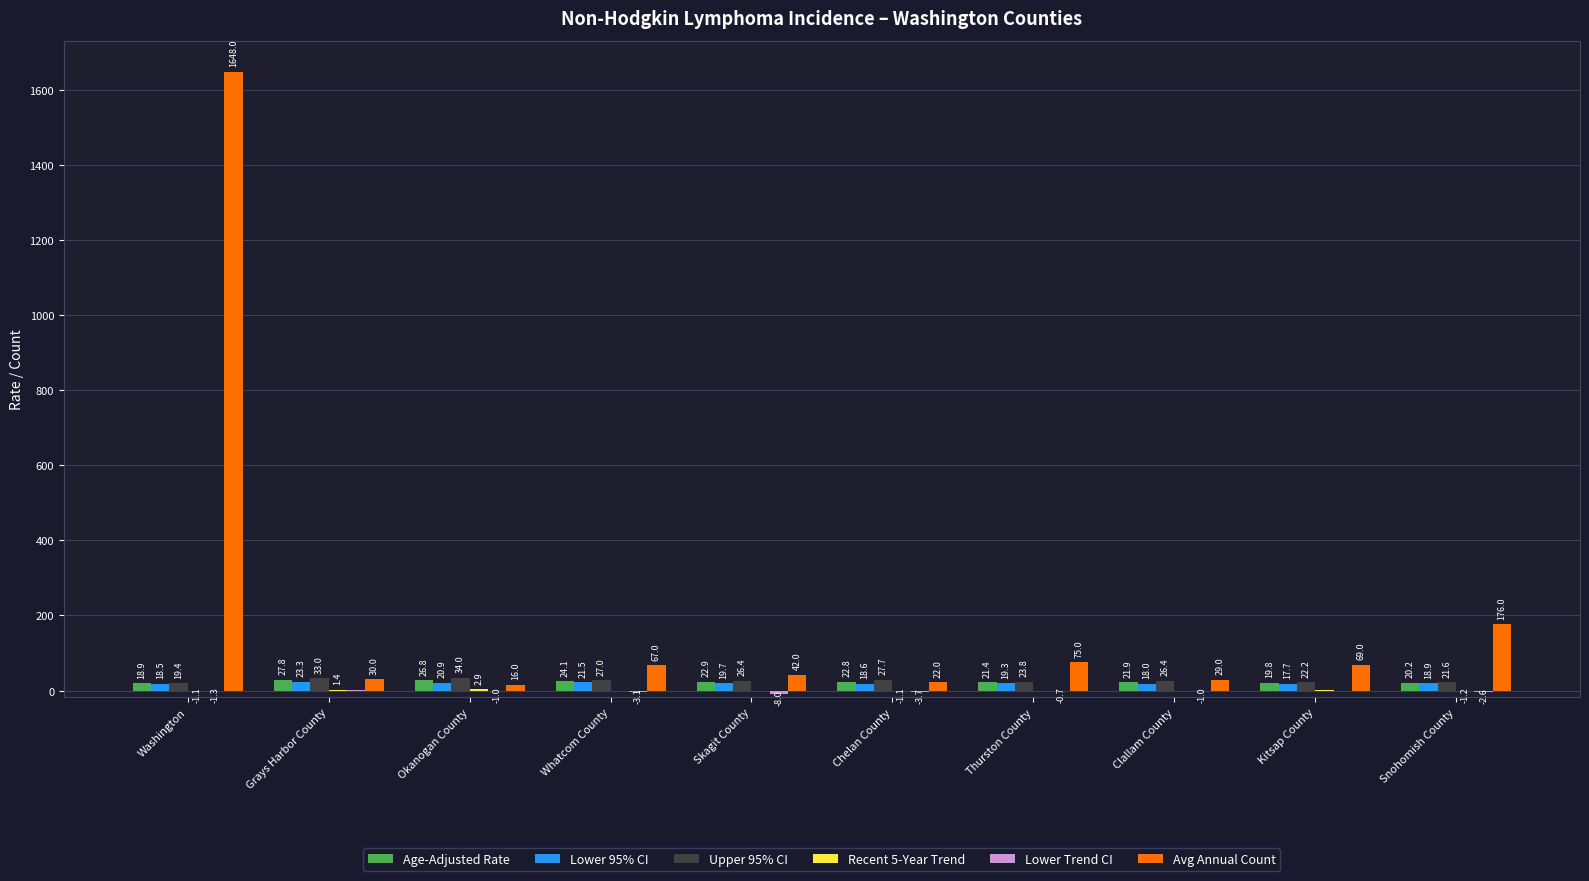

What is the total value across all series at Whatcom County?

136.3